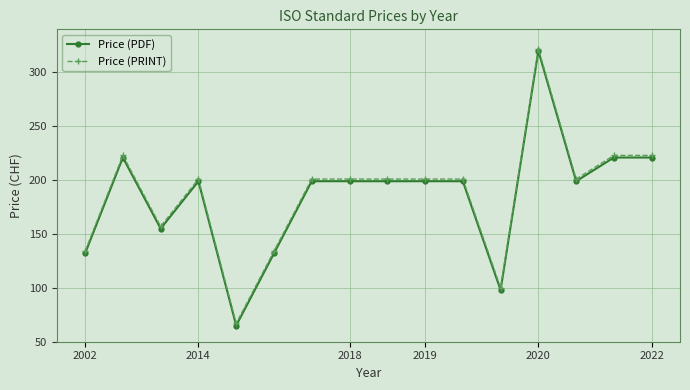

How many lines are shown in the chart?

2